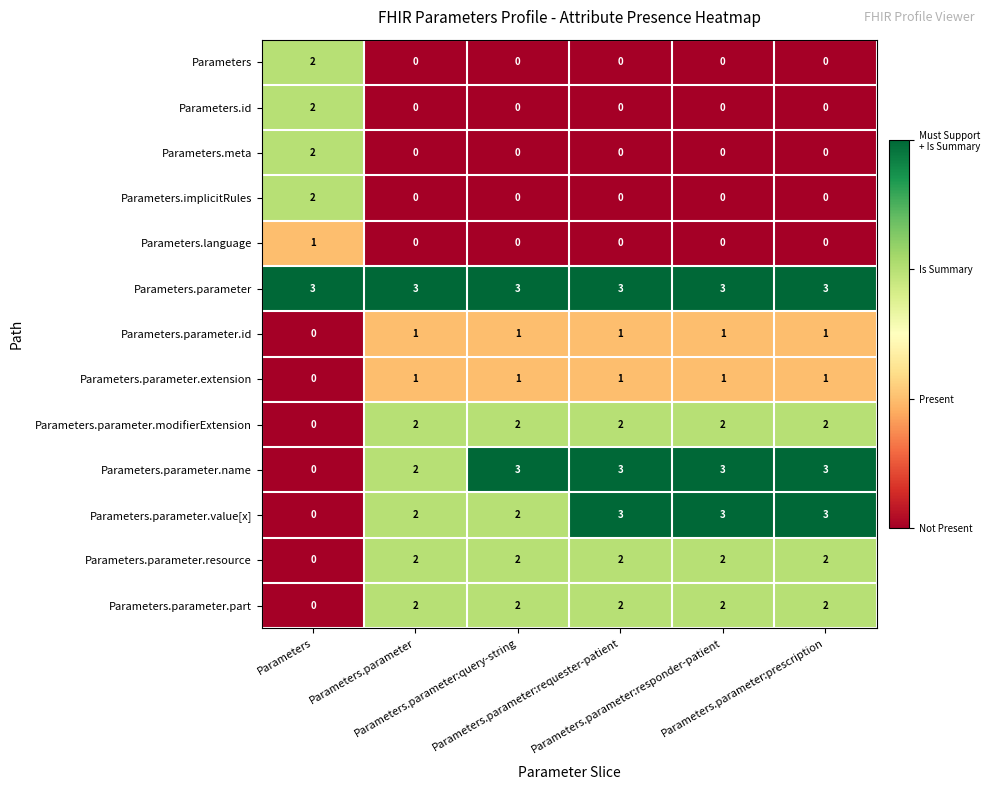

What is the greatest value displayed?

3